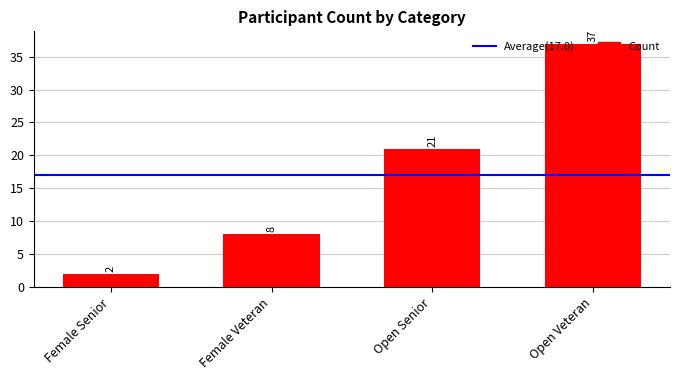

Which category has the highest value across all series?

Open Veteran